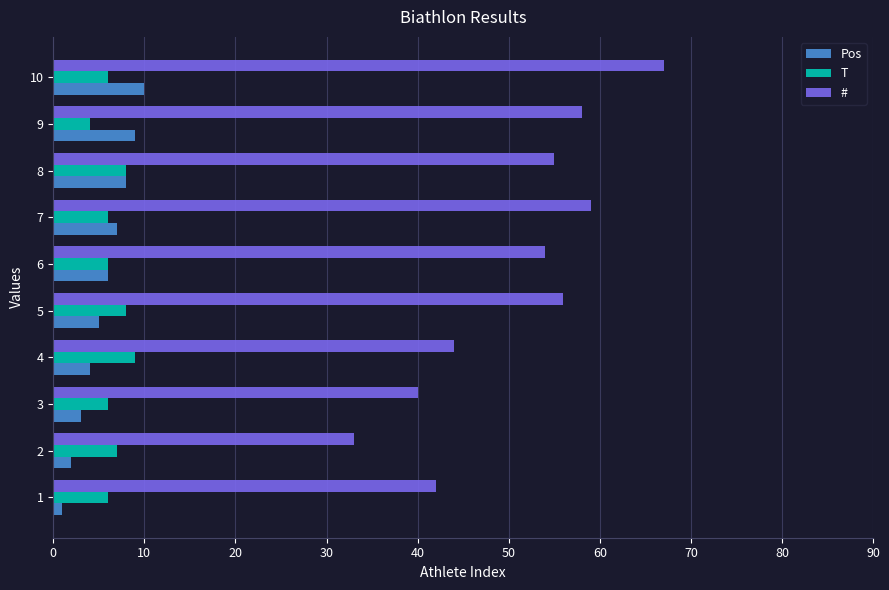

What are all the series names shown in the legend?

Pos, T, #